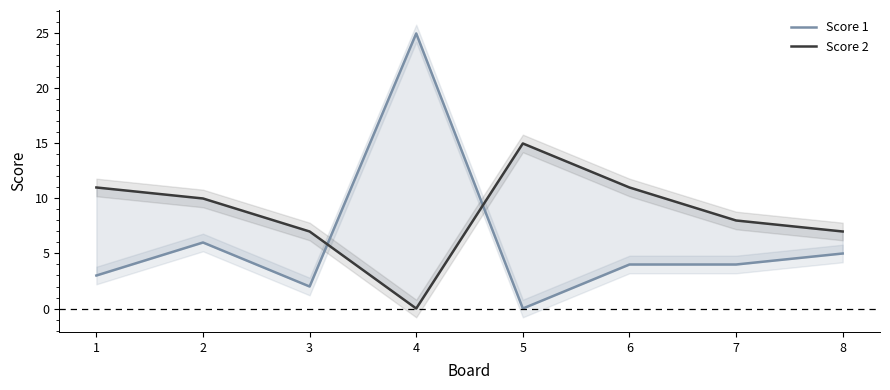

In Score 2, how many points are higher than both neighbors (excluding endpoints)?

1